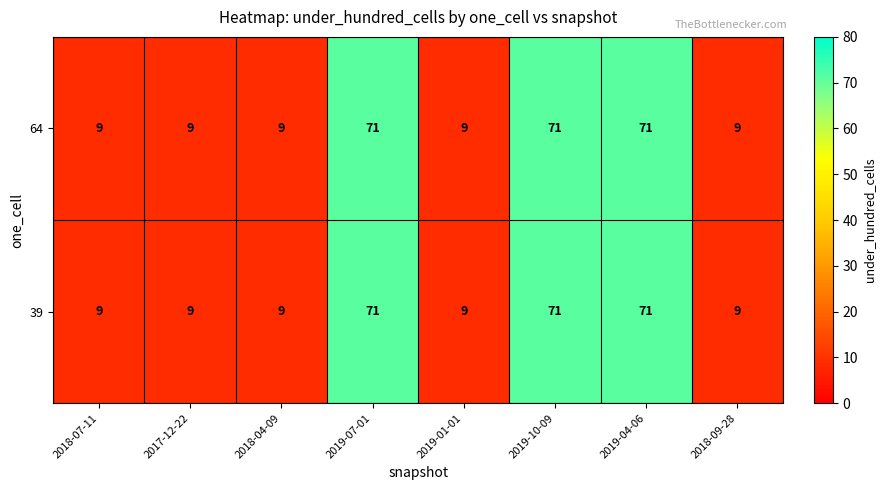

True or false: 39 has a value of 9 at 2017-12-22.

True